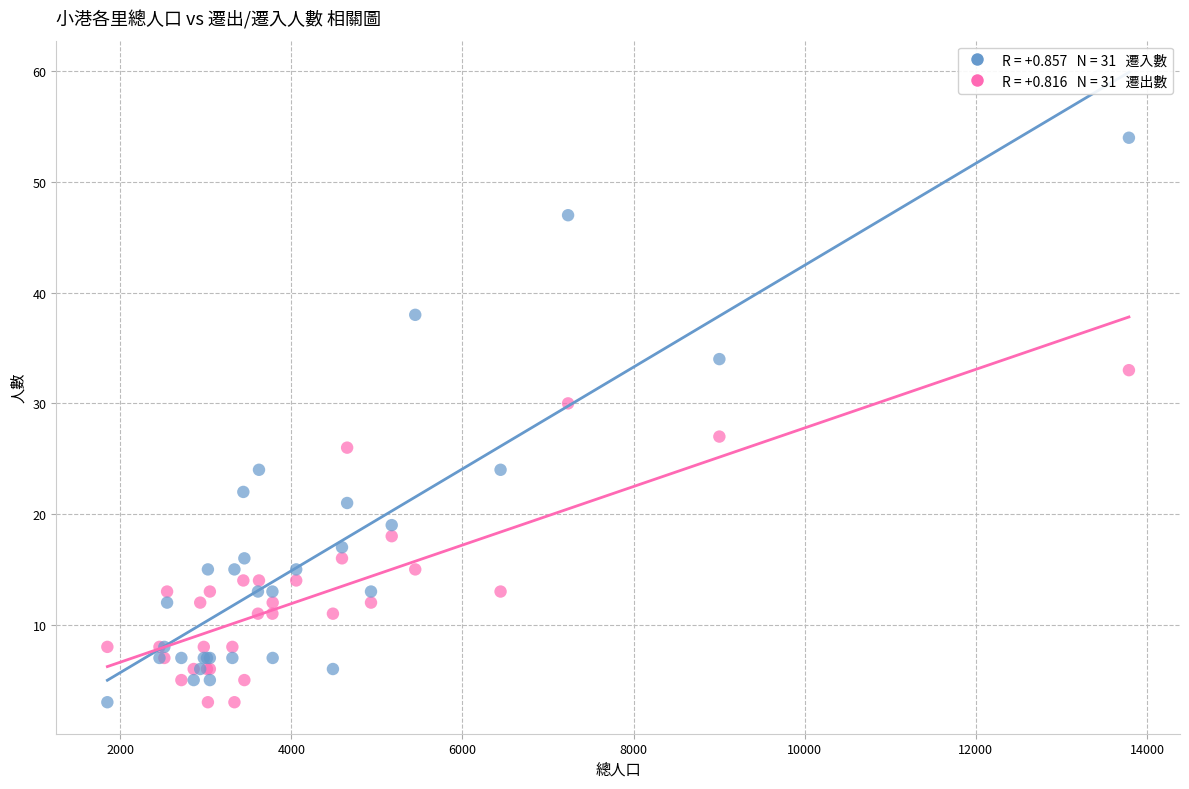

Across all series, what Y value is closest to 28?

27